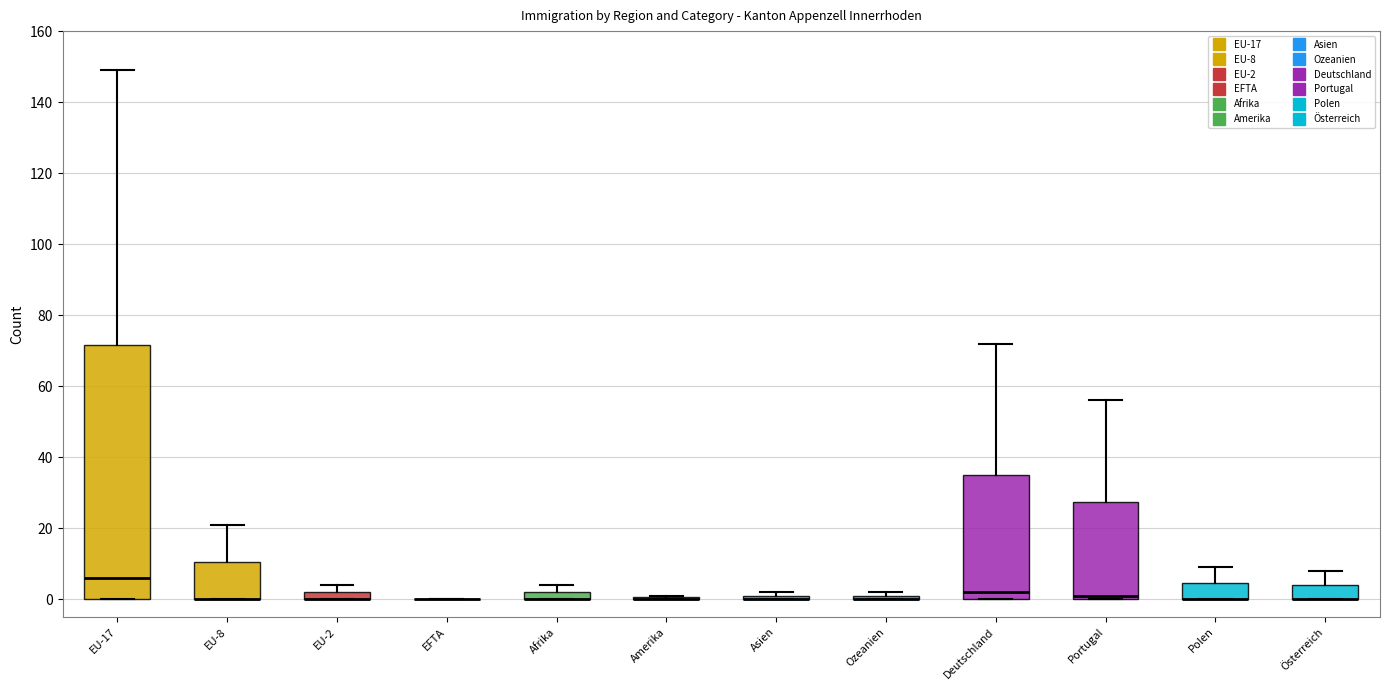

Comparing the boxes themselves (not the whiskers), which one is the tallest?

EU-17